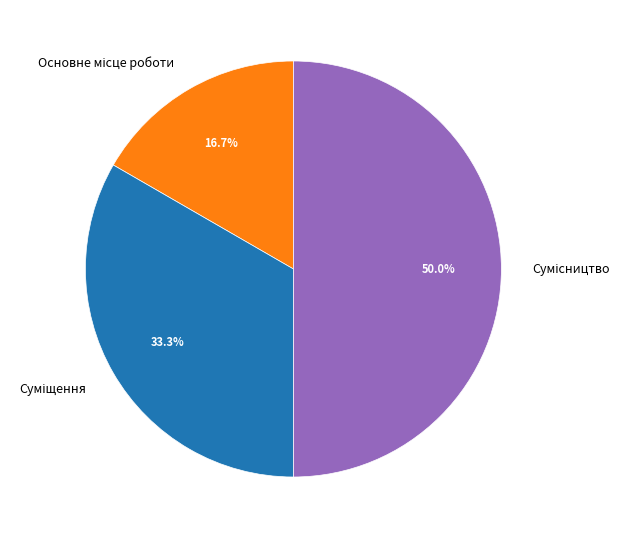

Count the number of slices in the pie.

3